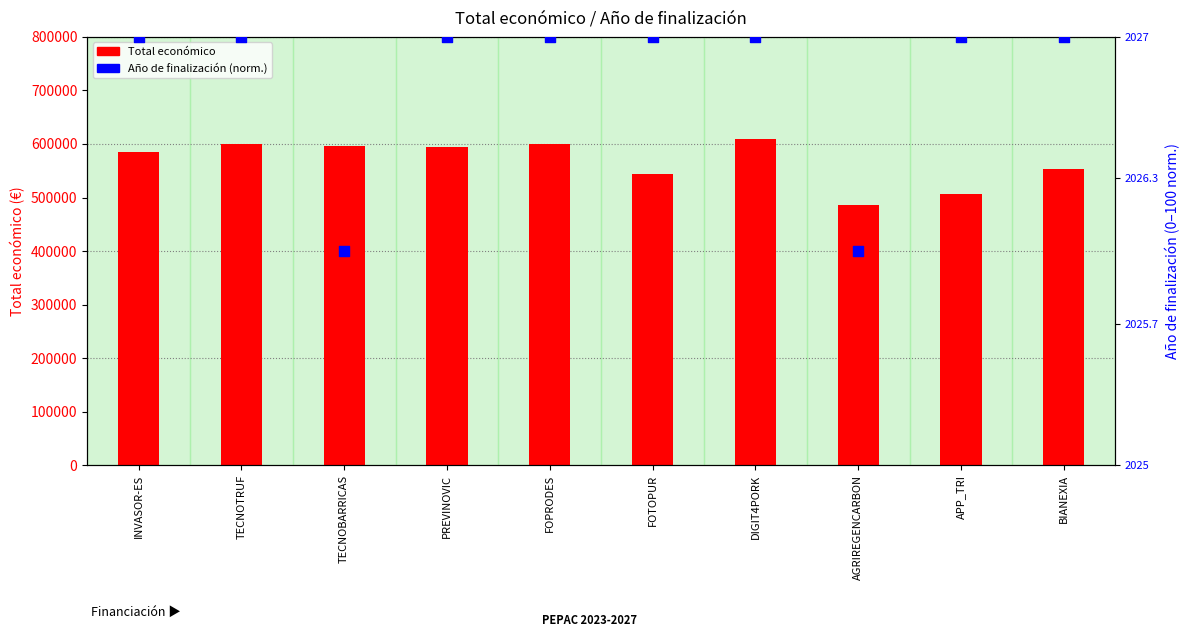

Which series has the largest total across all categories?

Total económico